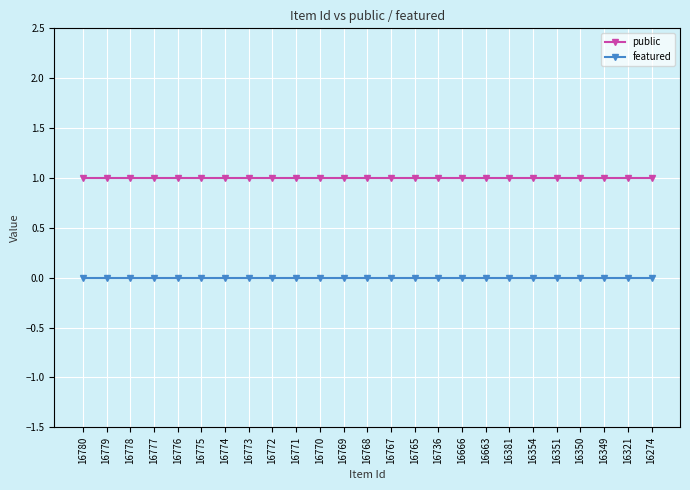

True or false: featured has a value of 0 at 16321.

True